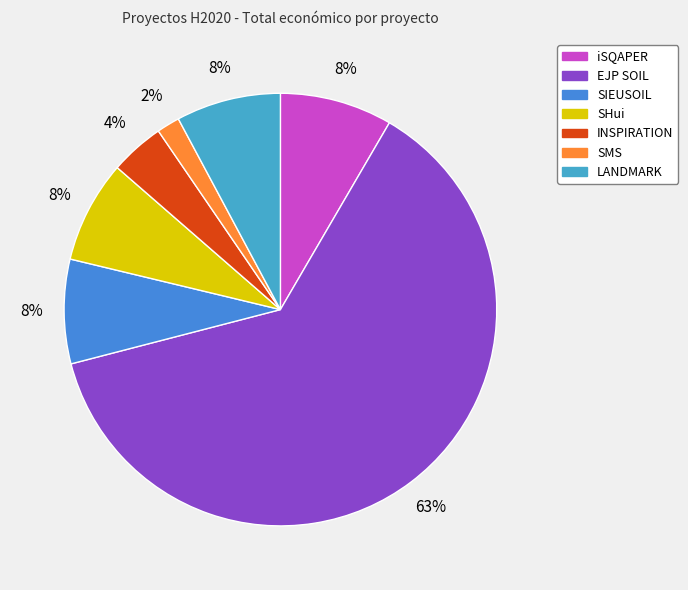

Is it true that iSQAPER is 8% of the pie?

True